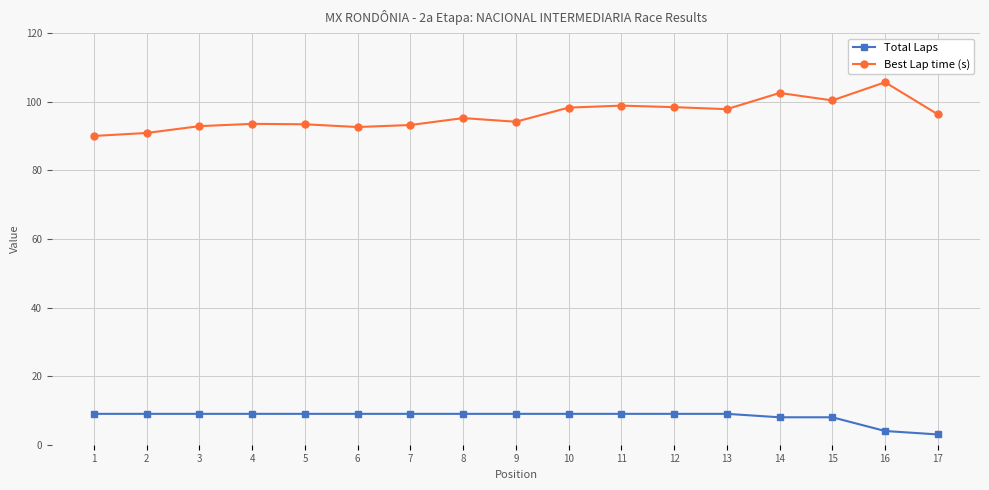

Rank the series by their average value, from lowest to highest.

Total Laps, Best Lap time (s)